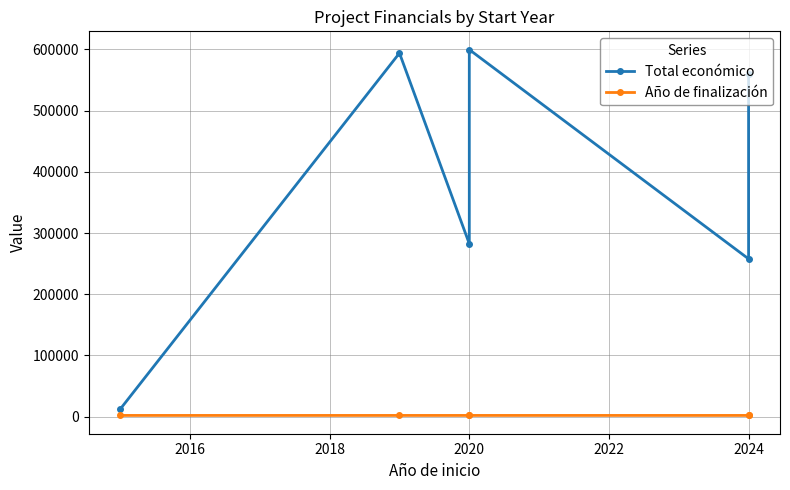

Which series has the largest range (max minus min)?

Total económico